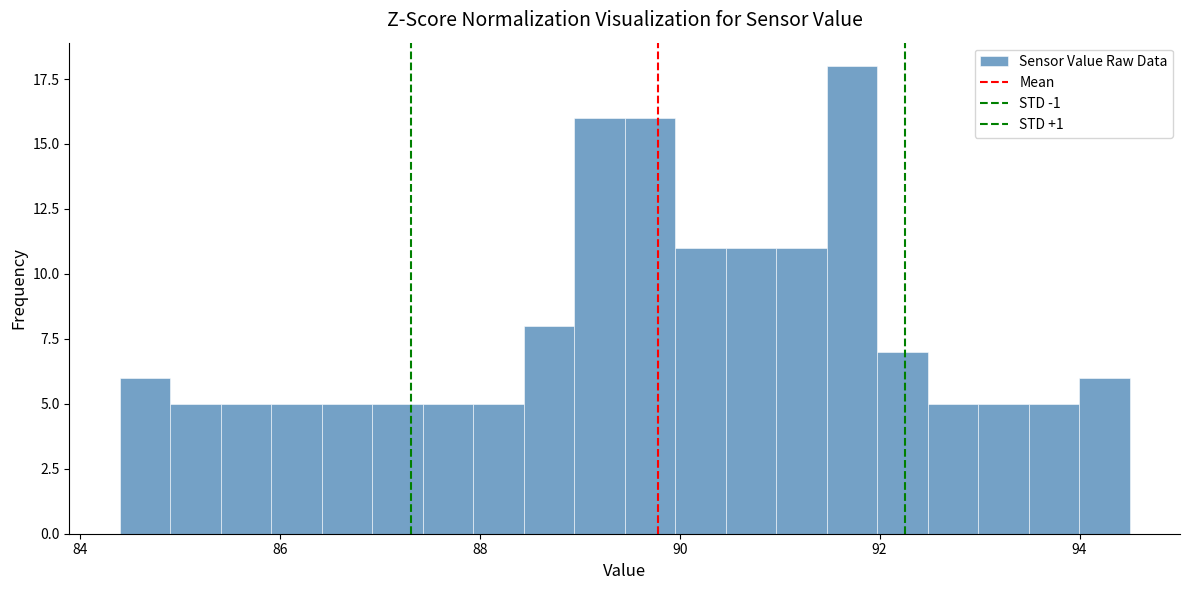

Around what value on the x-axis is the tallest bar? Give the approximate position of its centre, as read against the axis.

91.8